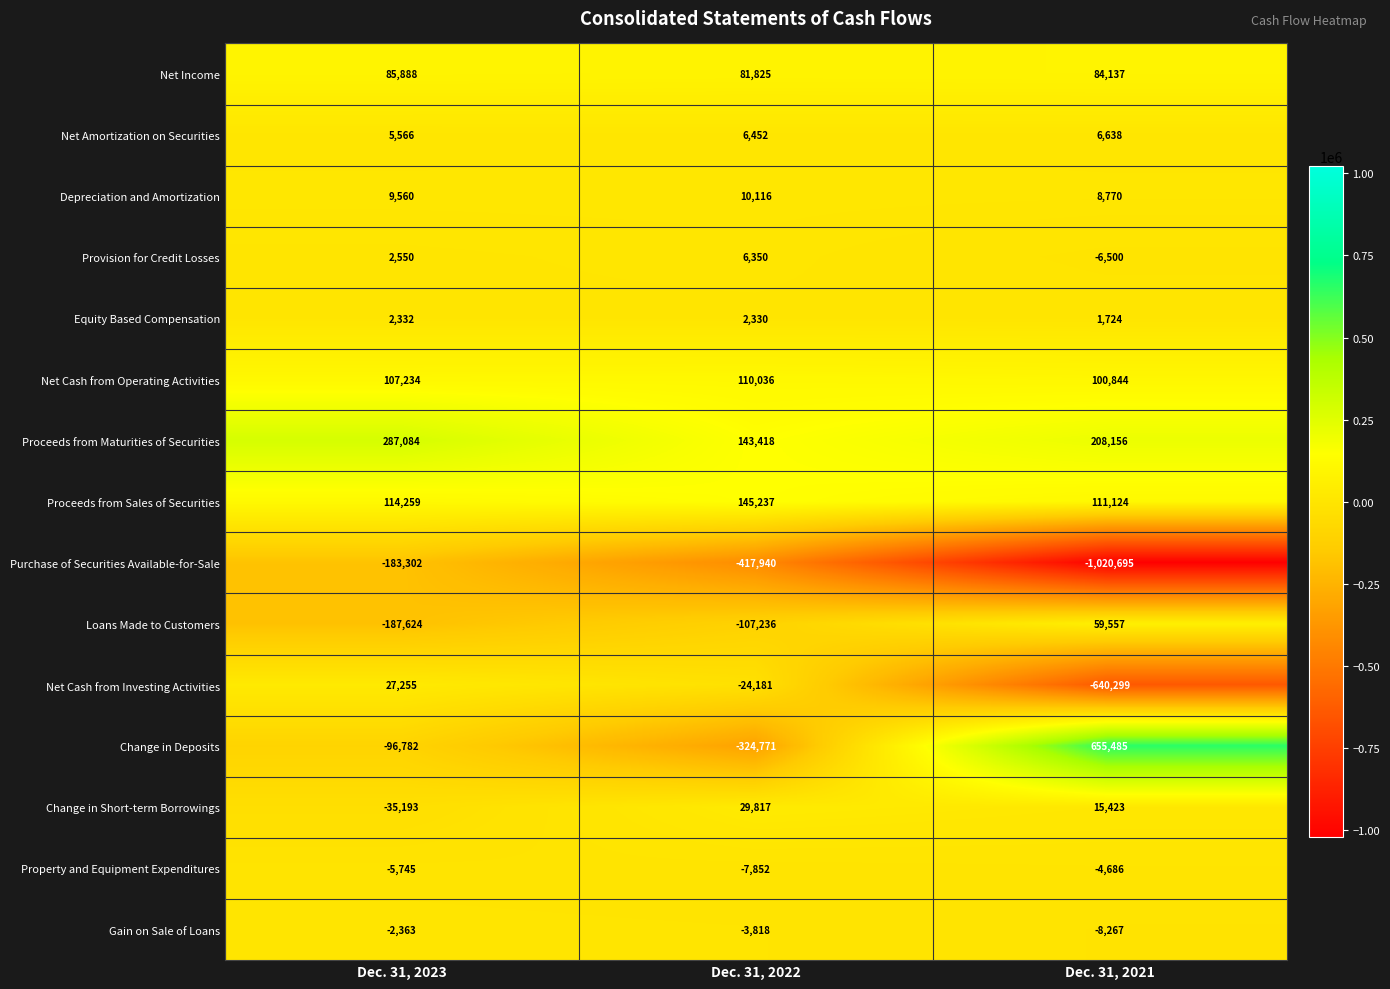

Count the number of categories in the chart.

3